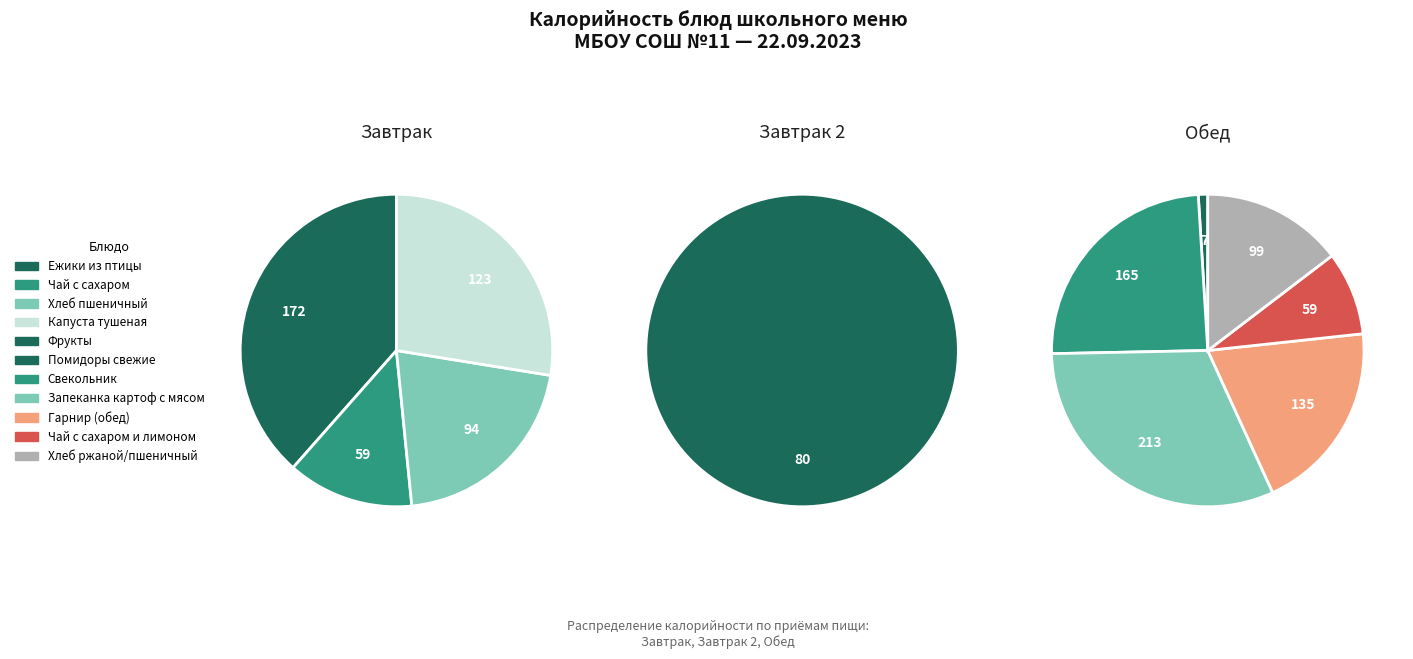

What percentage is the Фрукты slice, to the nearest percent?

7%